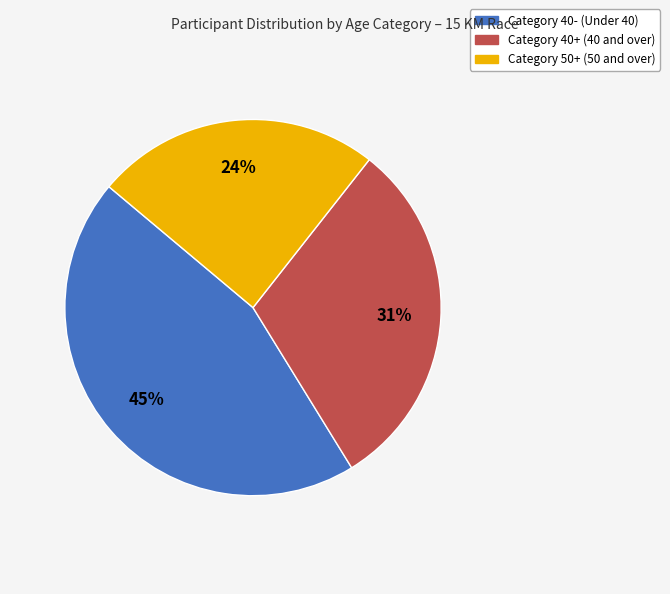

Is there a majority slice in this chart?

No